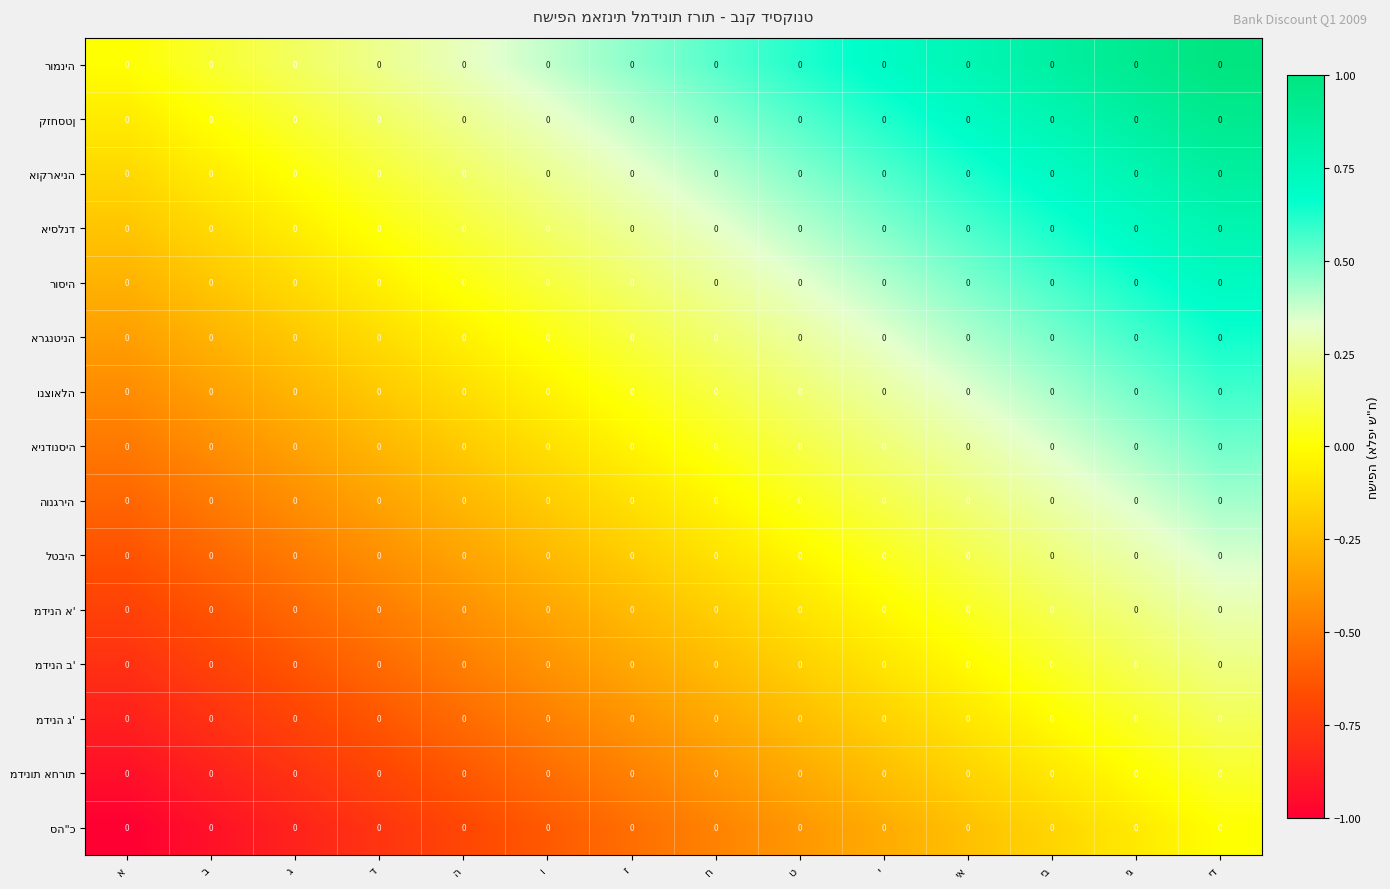

How many values in the רוסיה series exceed 0?

10